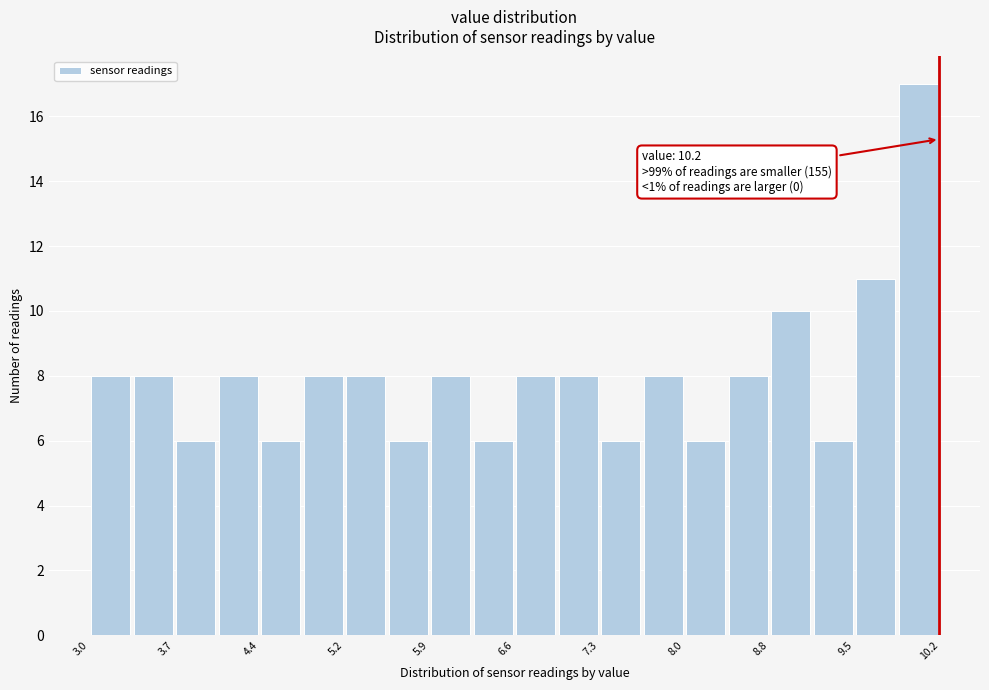

Around what value on the x-axis is the tallest bar? Give the approximate position of its centre, as read against the axis.

10.0